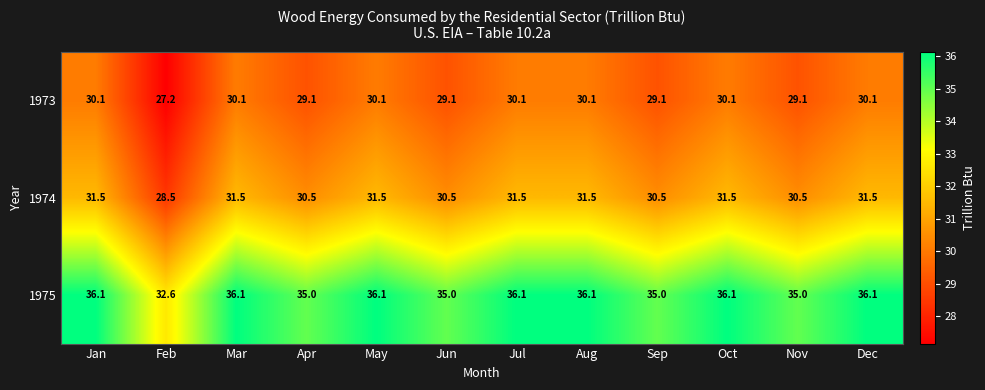

At how many categories does at least one series exceed 30?

12